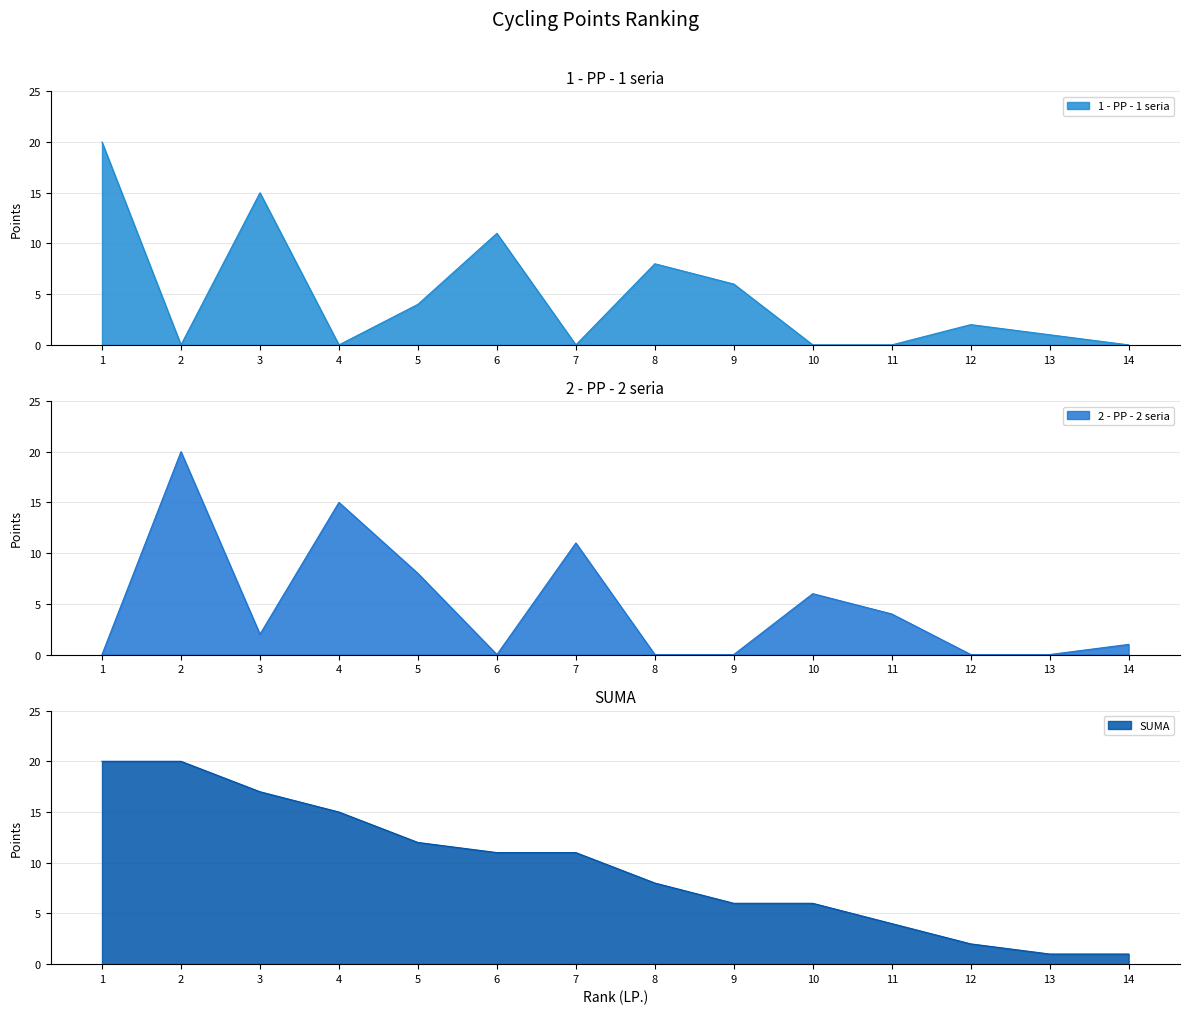

What is the difference between the second highest and second lowest values in the SUMA series?

19